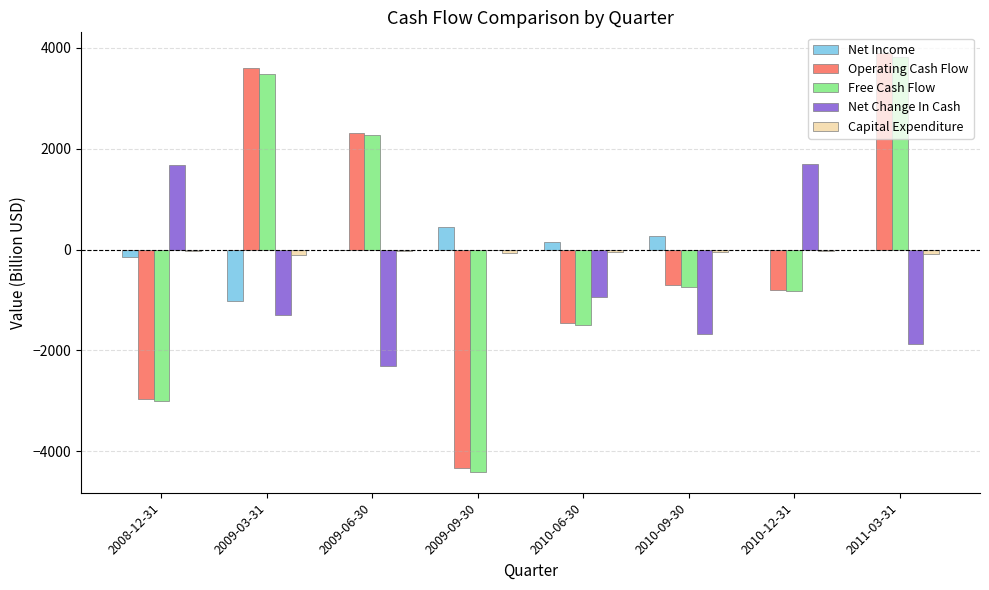

Between 2009-06-30 and 2010-12-31, which series saw the biggest shift?

Net Change In Cash